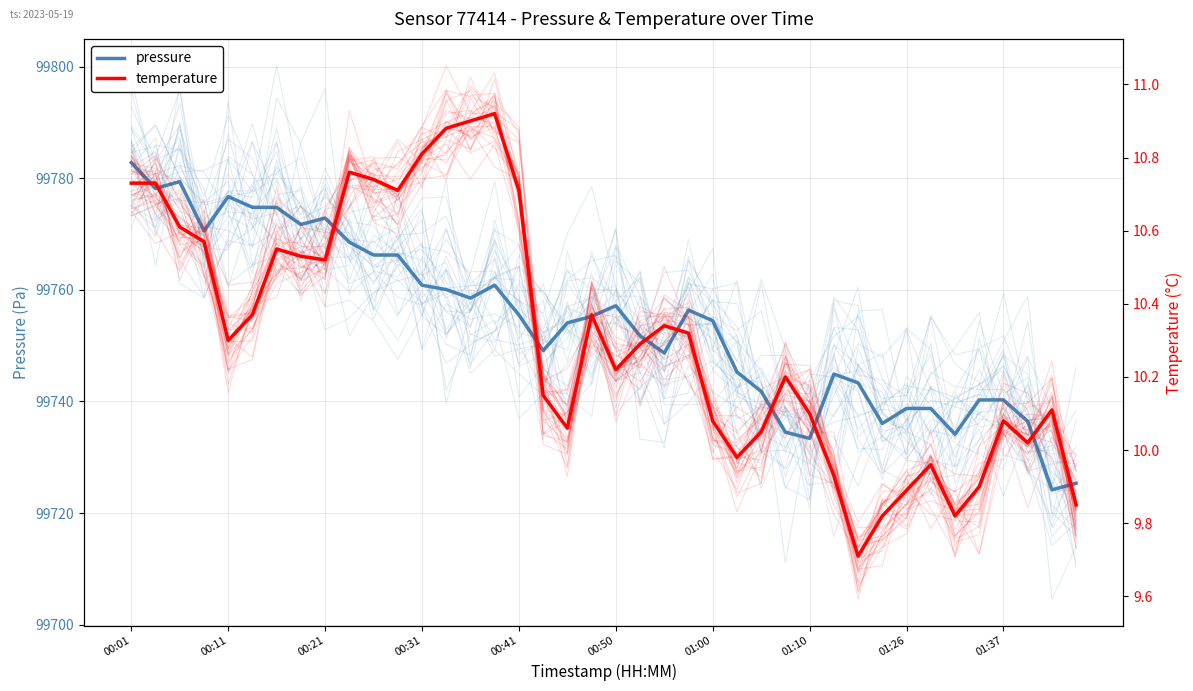

What is the sum of the pressure values at 31 and 38?

199460.2